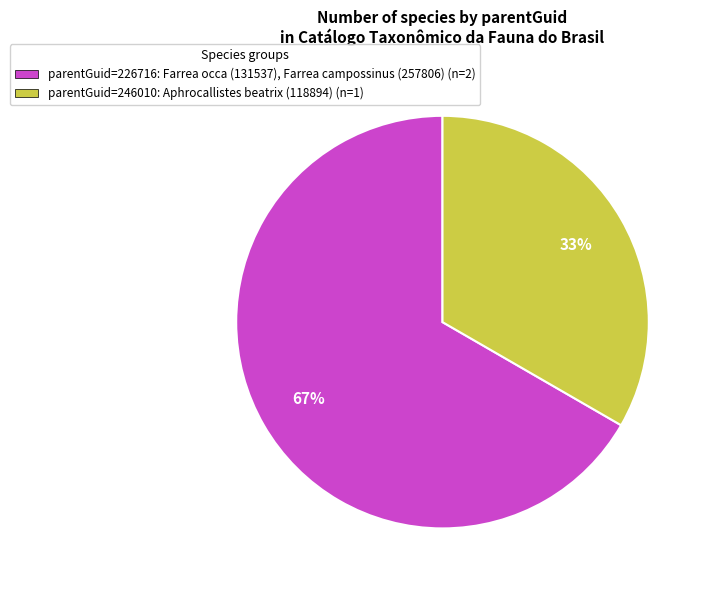

Which slice is the smallest?

parentGuid=246010: Aphrocallistes beatrix (118894) (n=1)